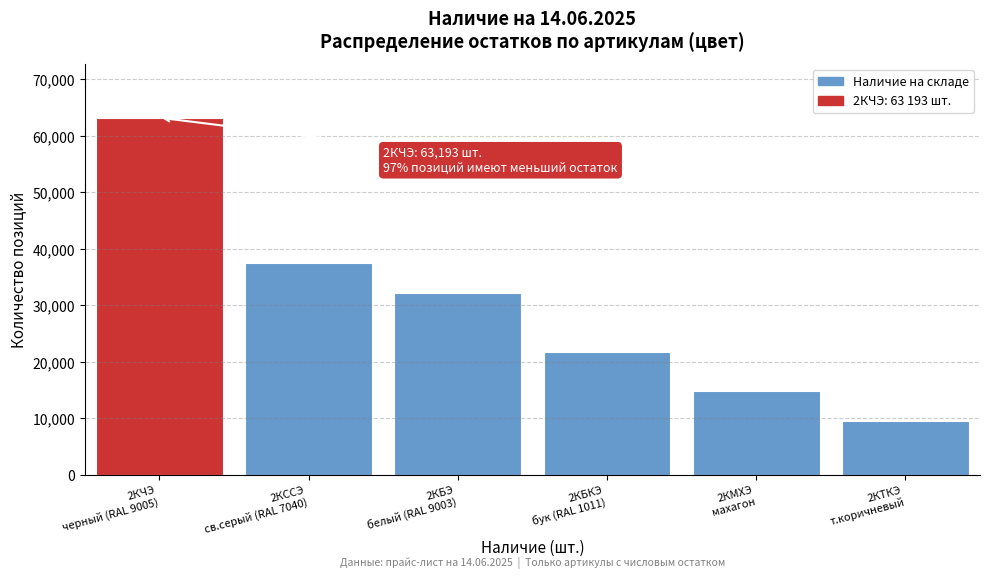

Reading right to left, extract all data points from this chart.

9578	14849	21760	32106	37418	63193